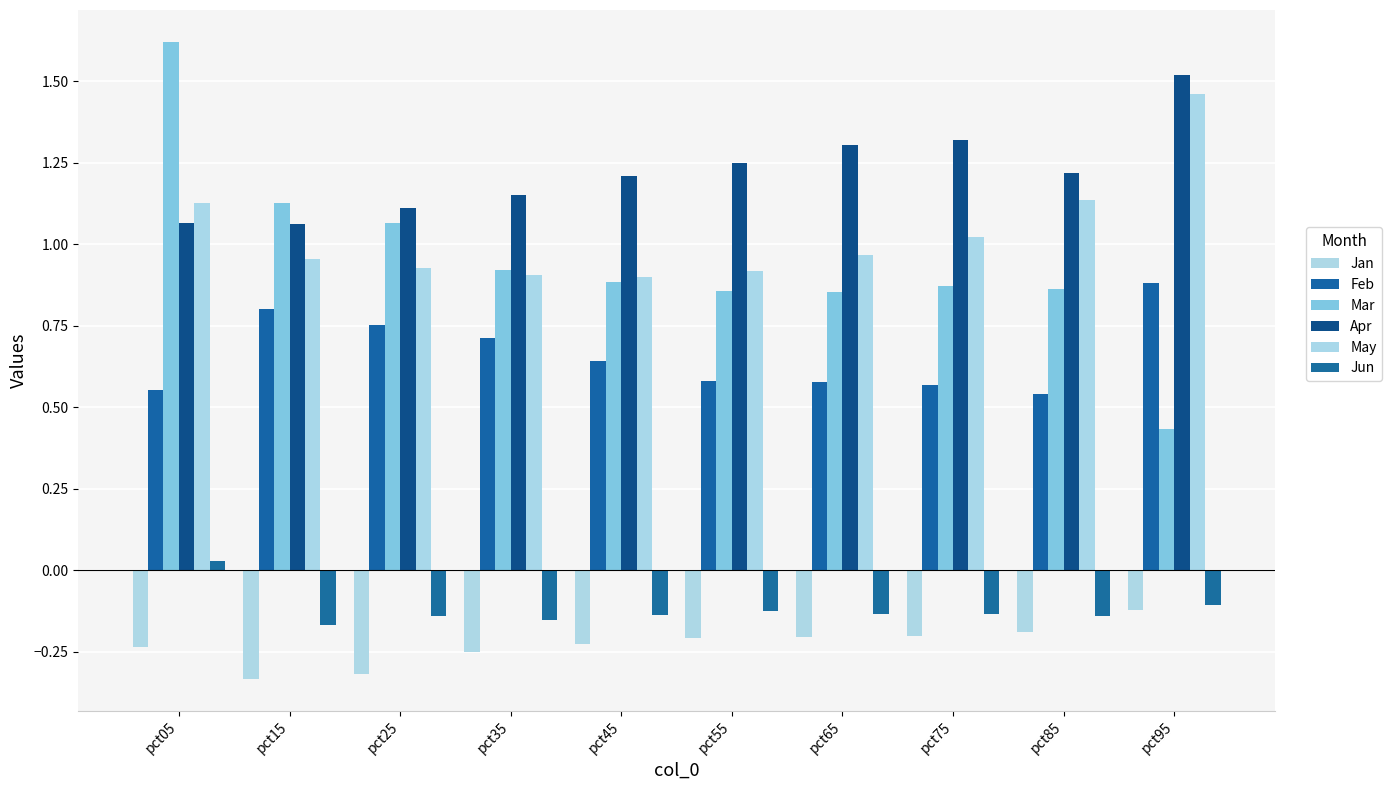

Which series has the widest spread of values?

Mar